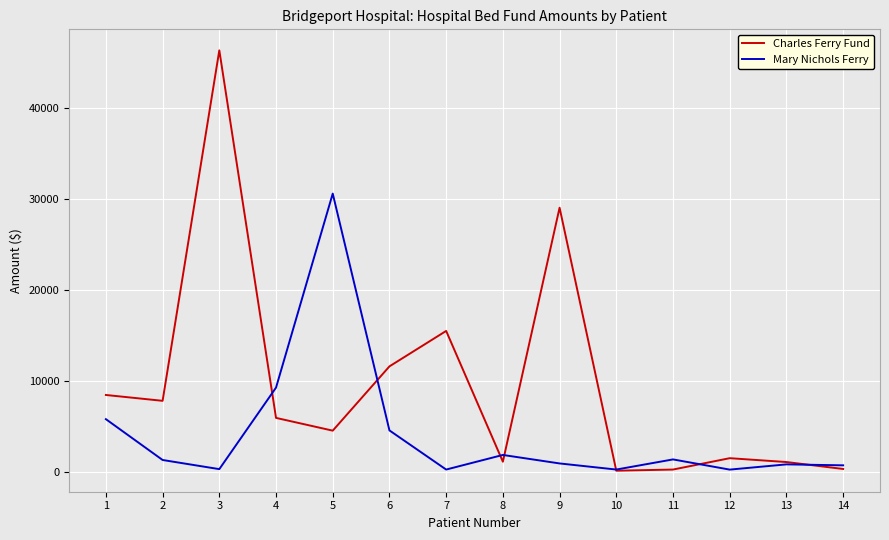

What are all the series names shown in the legend?

Charles Ferry Fund, Mary Nichols Ferry